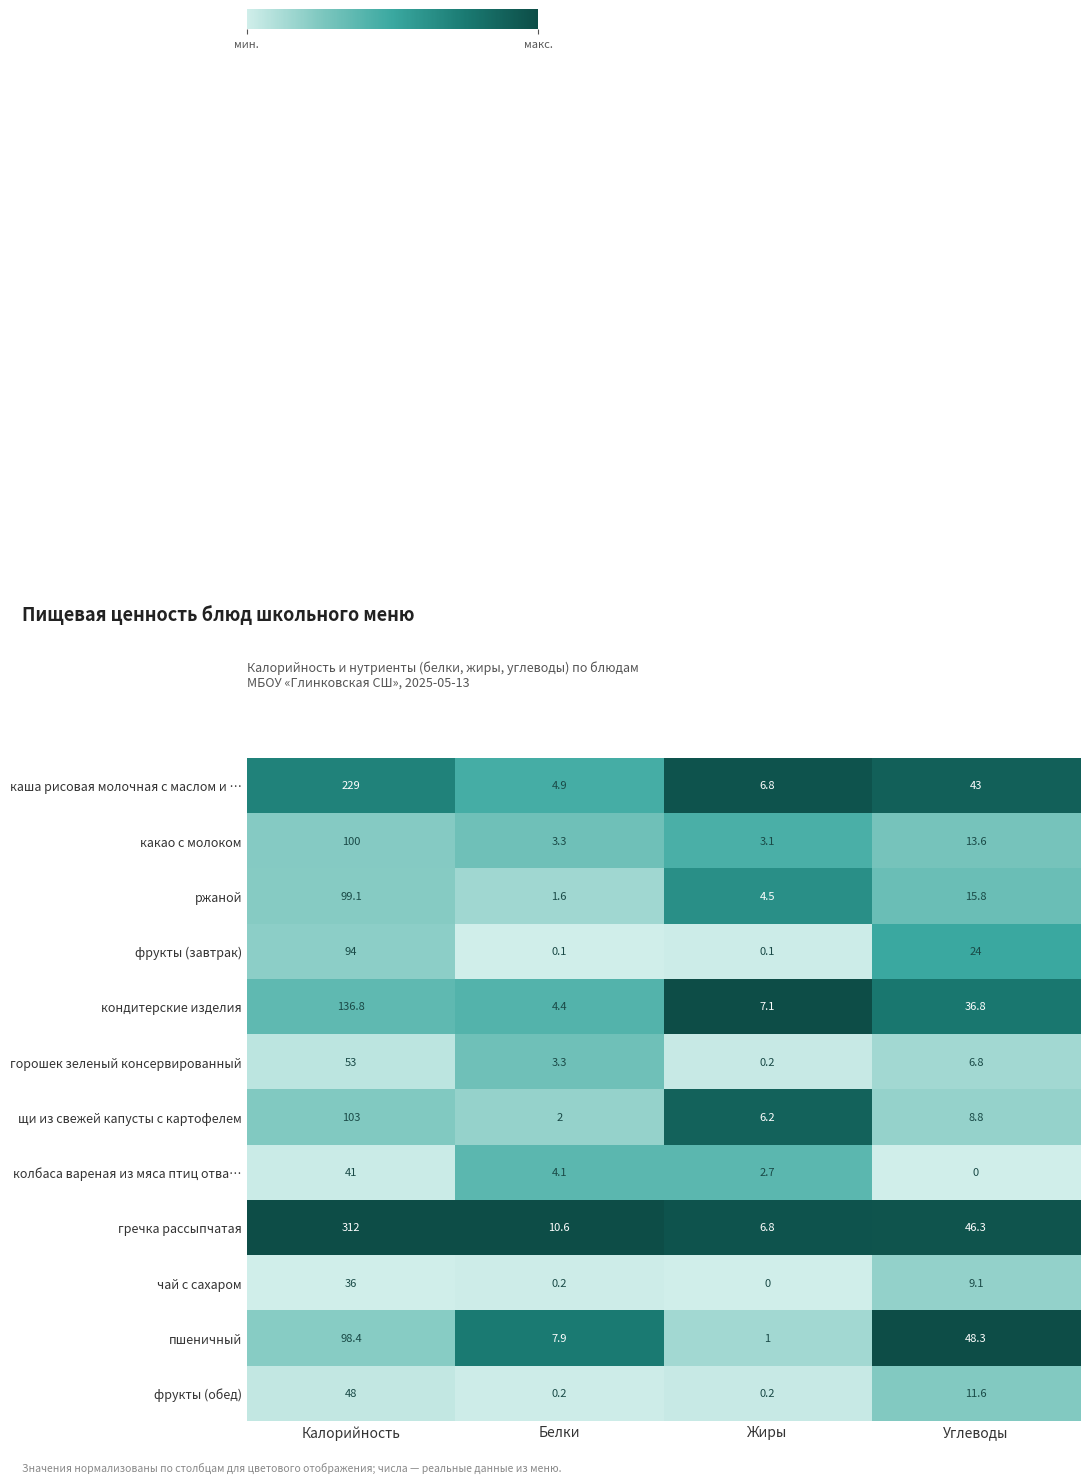

At Углеводы, list the series in order from smallest to largest.

колбаса вареная из мяса птиц отва…, горошек зеленый консервированный, щи из свежей капусты с картофелем, чай с сахаром, фрукты (обед), какао с молоком, ржаной, фрукты (завтрак), кондитерские изделия, каша рисовая молочная с маслом и …, гречка рассыпчатая, пшеничный